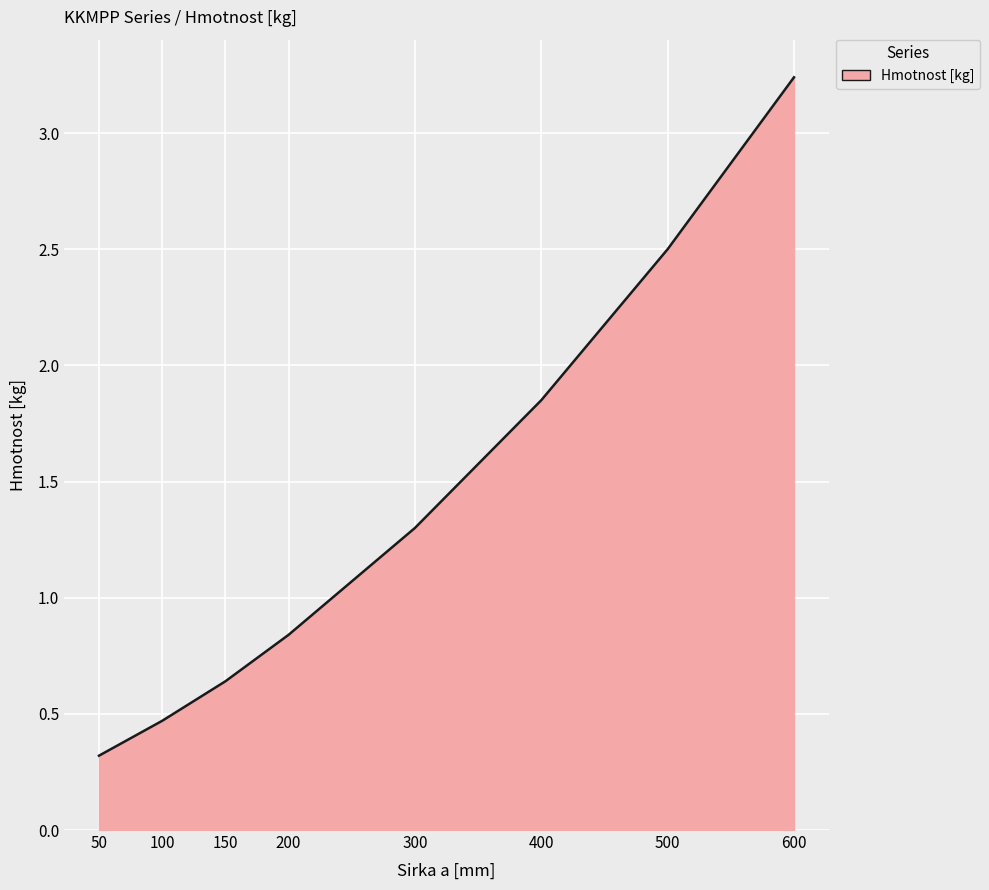

What is the difference between the values at 300 and 500?

1.2